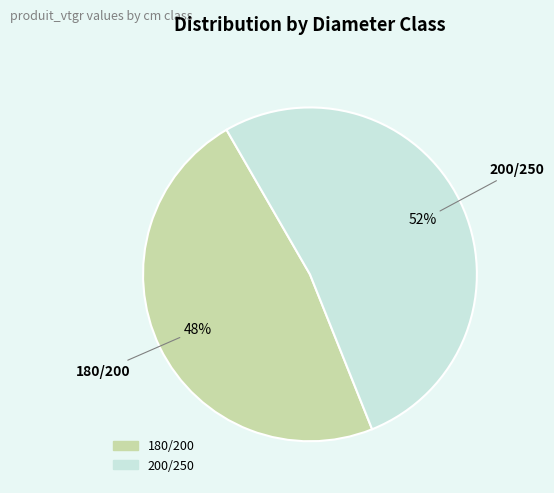

True or false: 200/250 accounts for 52% of the total.

True